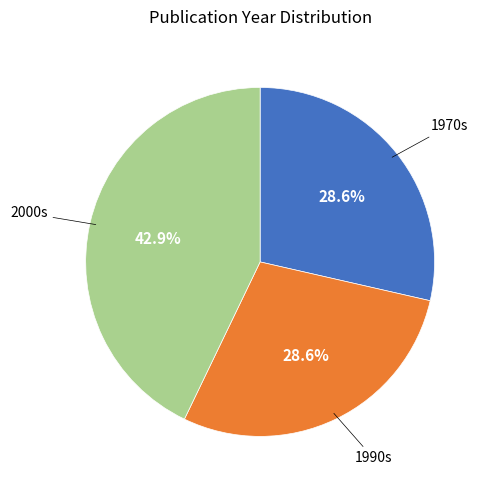

Which slice is the largest?

2000s